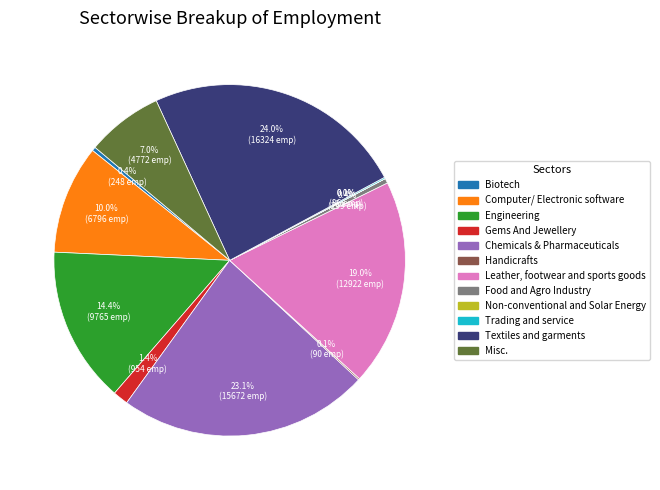

To the nearest percent, what is the average slice percentage?

8%